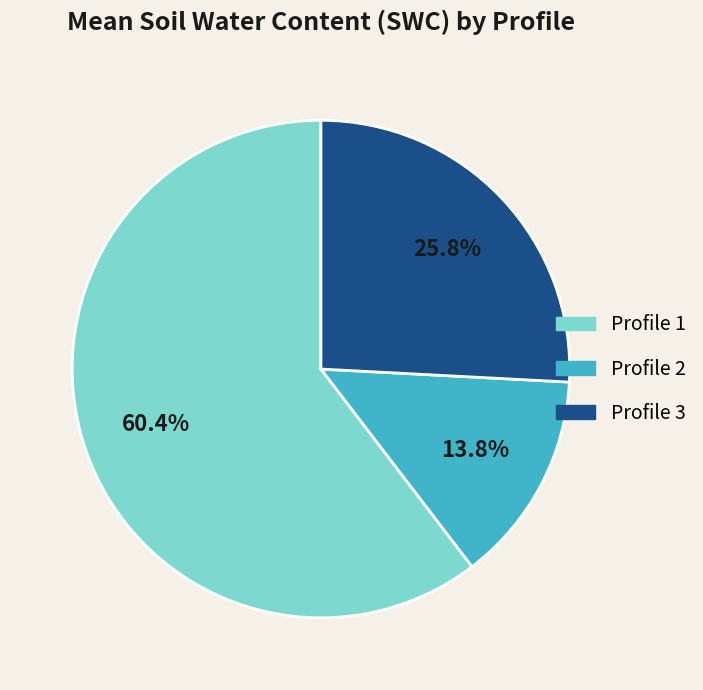

Which category has the biggest portion of the pie?

Profile 1